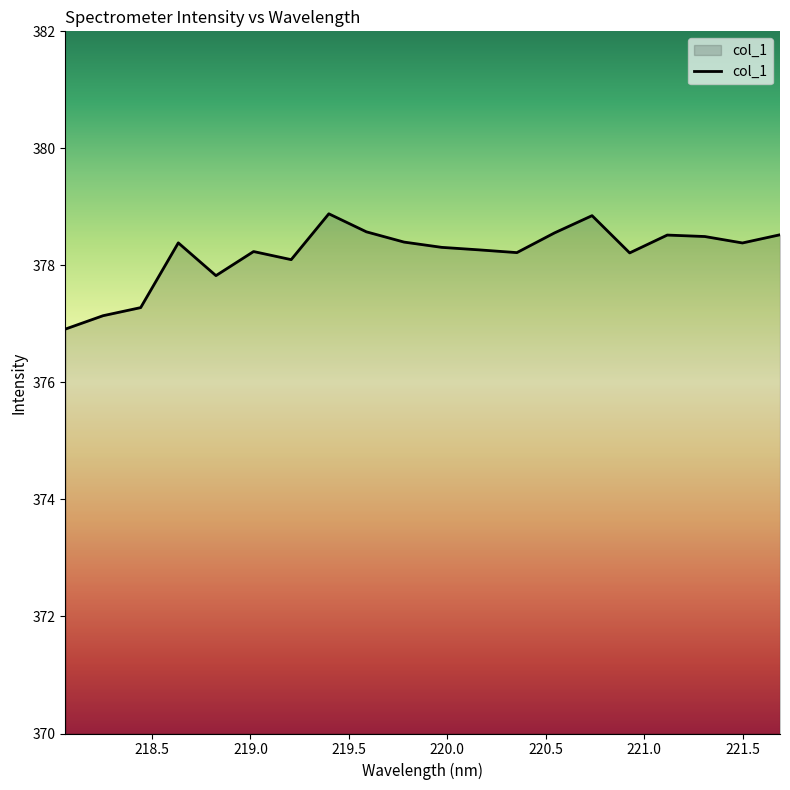

What is the smallest value displayed?

376.9